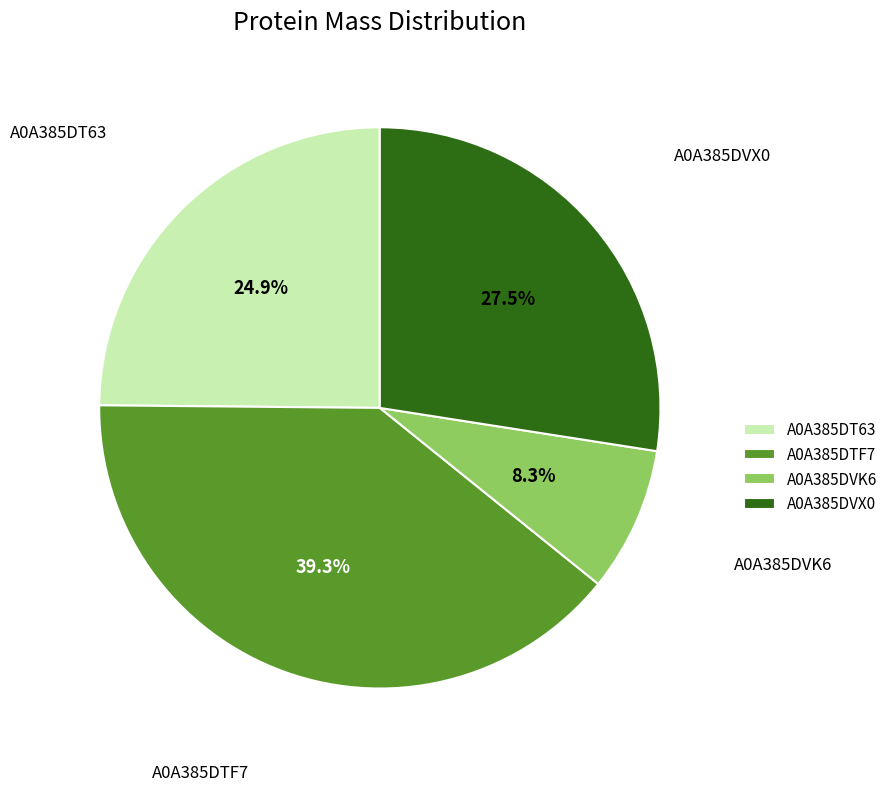

What portion of the pie excludes A0A385DT63?

75.1%